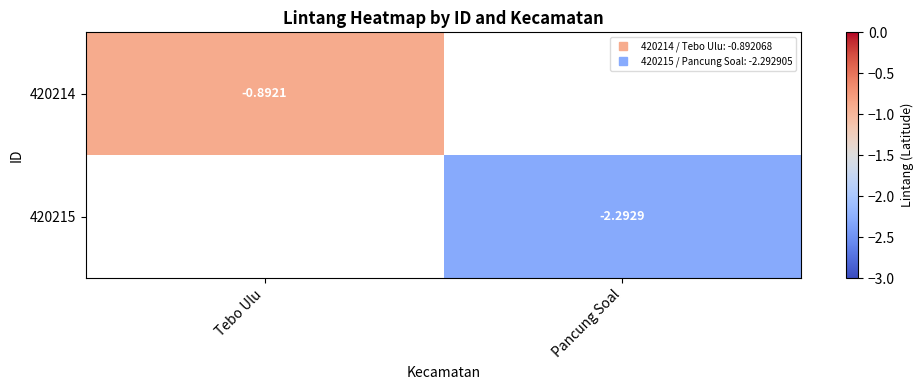

Which series has the widest spread of values?

420214